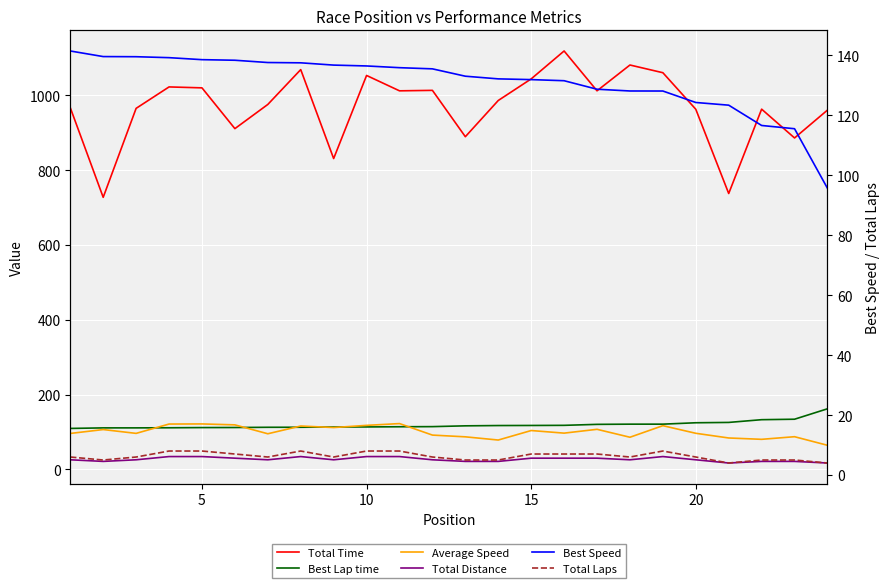

What is the value of the Total Time point at the 5th from the left?

1019.9